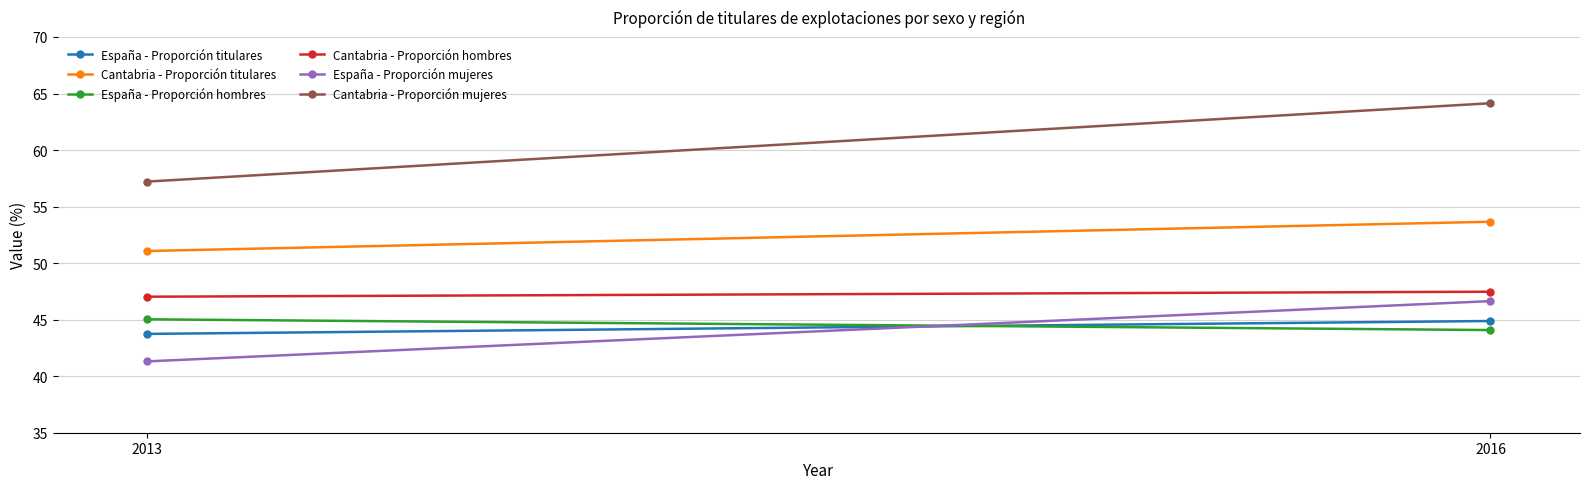

Reading left to right, list all the values displayed in this chart.

España - Proporción titulares: 2013=43.7	2016=44.9
Cantabria - Proporción titulares: 2013=51.1	2016=53.7
España - Proporción hombres: 2013=45.0	2016=44.1
Cantabria - Proporción hombres: 2013=47.0	2016=47.5
España - Proporción mujeres: 2013=41.3	2016=46.6
Cantabria - Proporción mujeres: 2013=57.2	2016=64.1